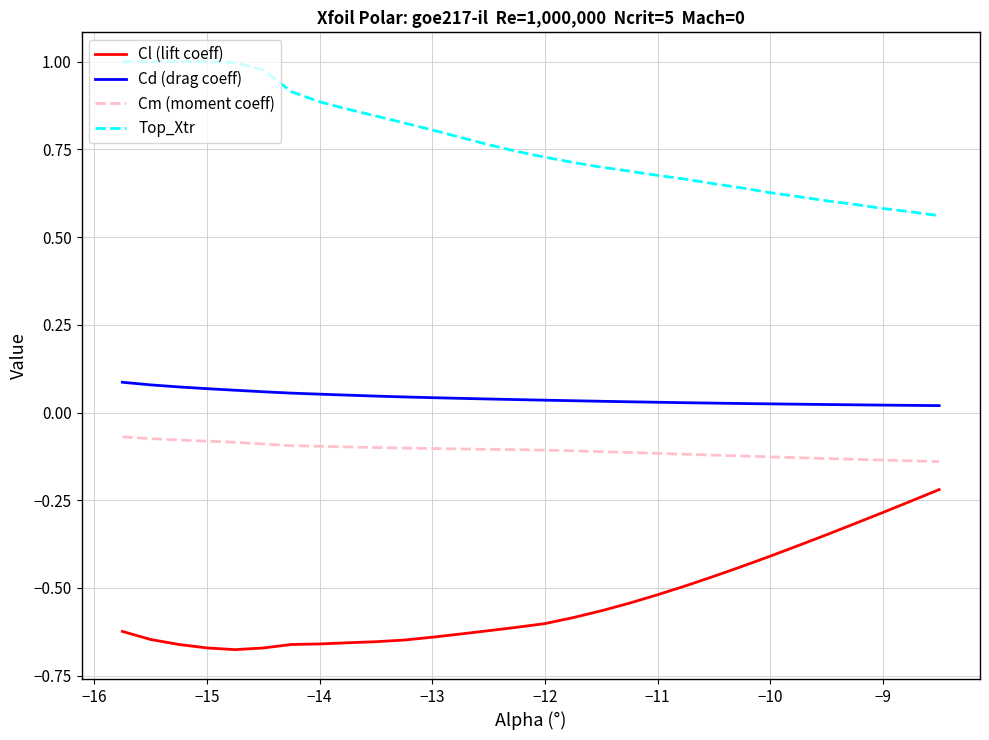

True or false: Cl (lift coeff) and Top_Xtr cross at least once.

False